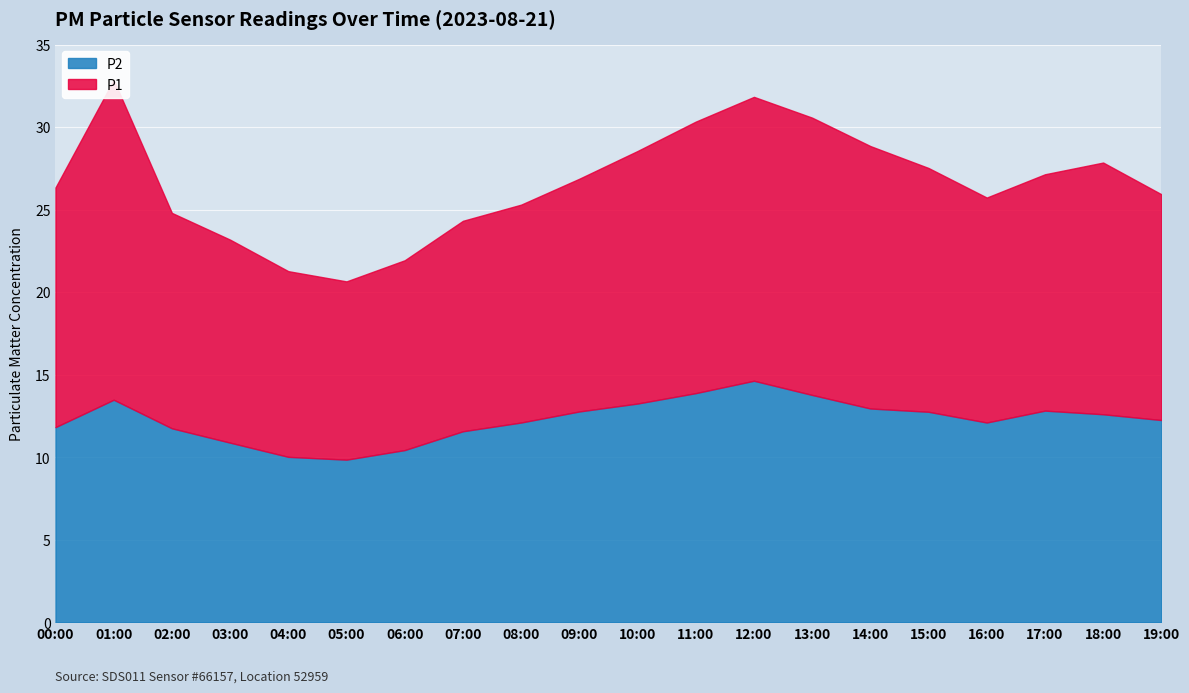

True or false: P2 has more than 0 interior local peaks.

True